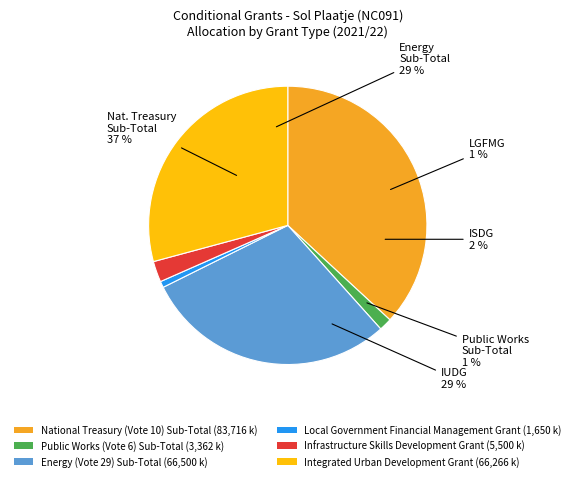

To the nearest percent, what portion does Local Government Financial Management Grant represent?

1%